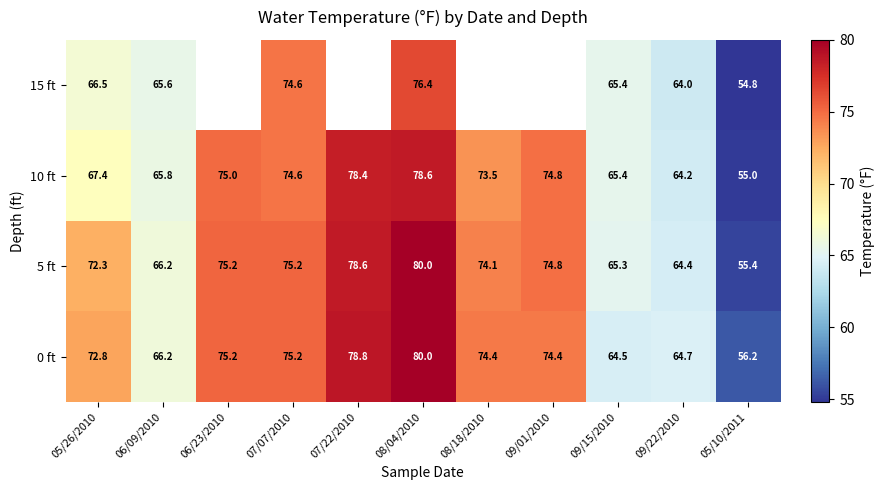

What is the spread (max minus min) of values at 09/15/2010?

0.9